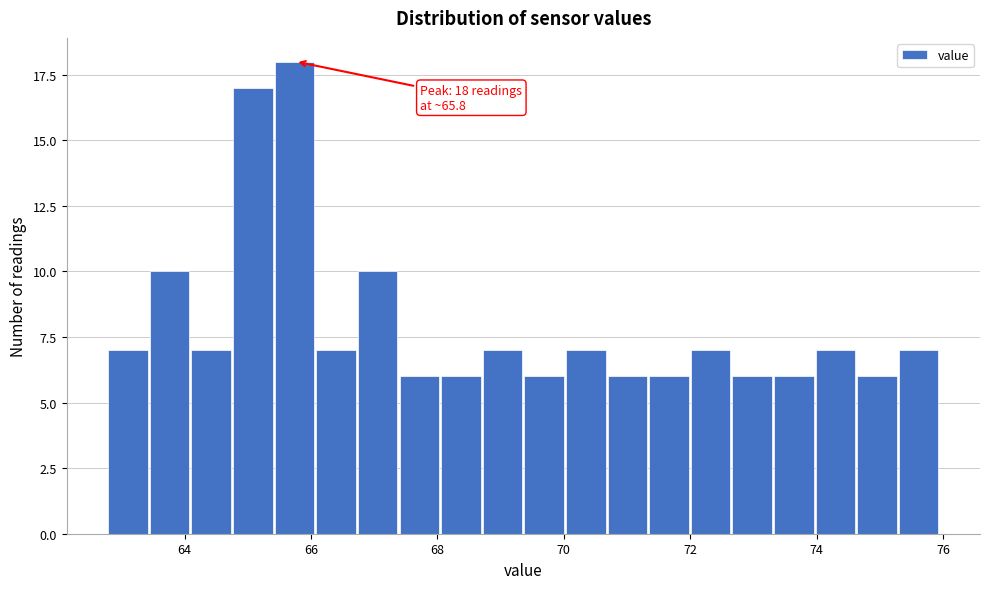

Read against the x-axis, roughly where is the centre of the tallest bar?

65.8